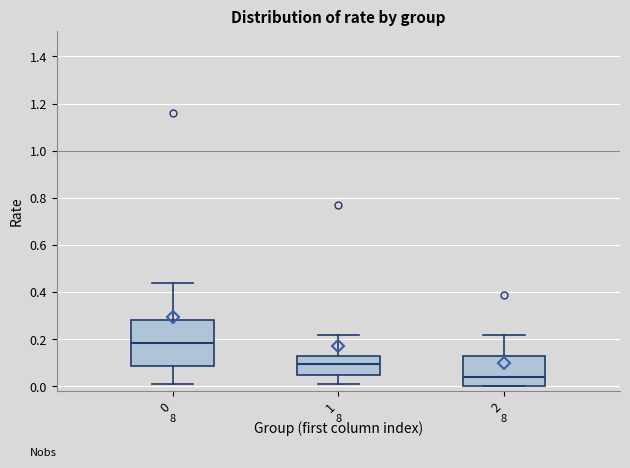

Comparing the boxes themselves (not the whiskers), which one is the tallest?

0